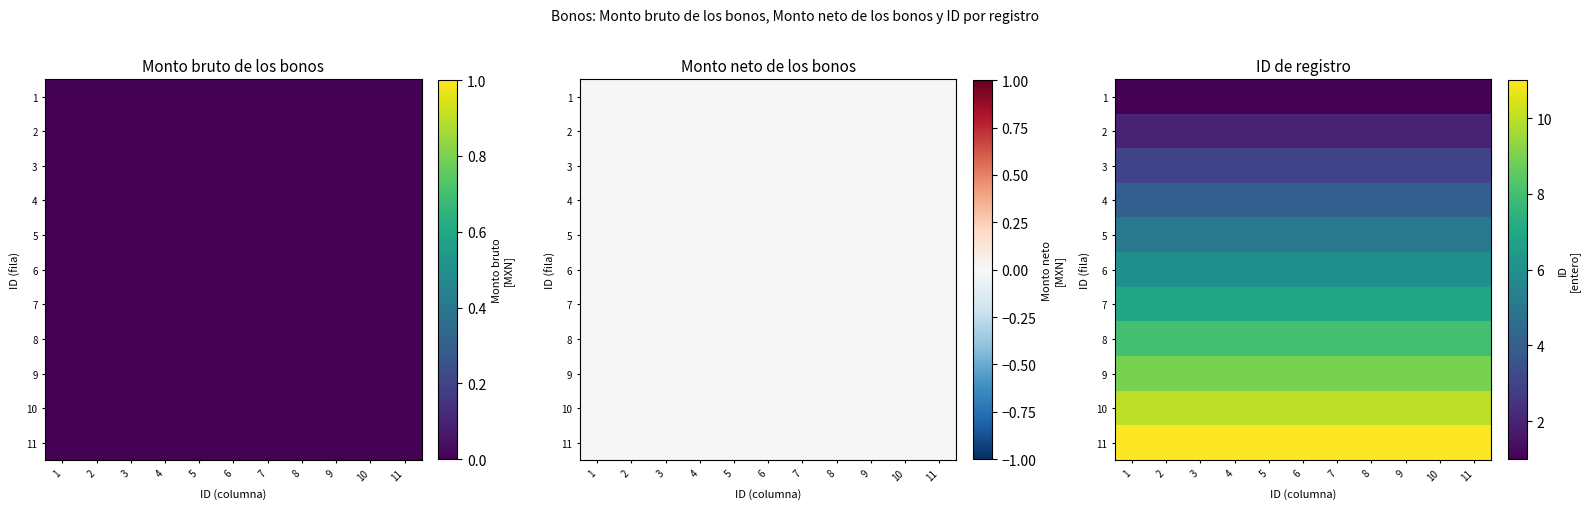

True or false: 11 has a value of 5 at 4.

False